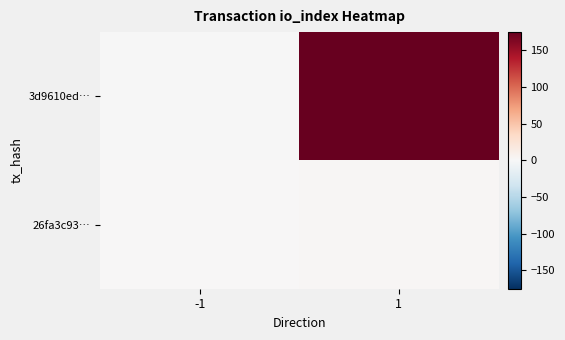

Reading right to left, list all the values displayed in this chart.

3d9610ed…: 1=175	-1=-1
26fa3c93…: 1=2	-1=1